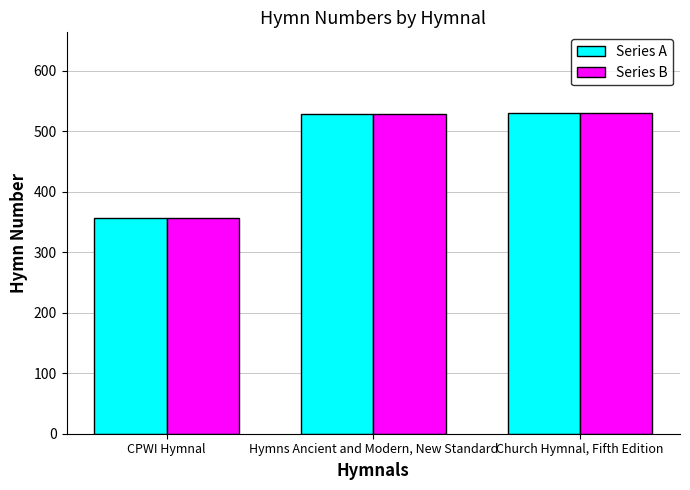

At which category does the chart reach its minimum across all series?

CPWI Hymnal